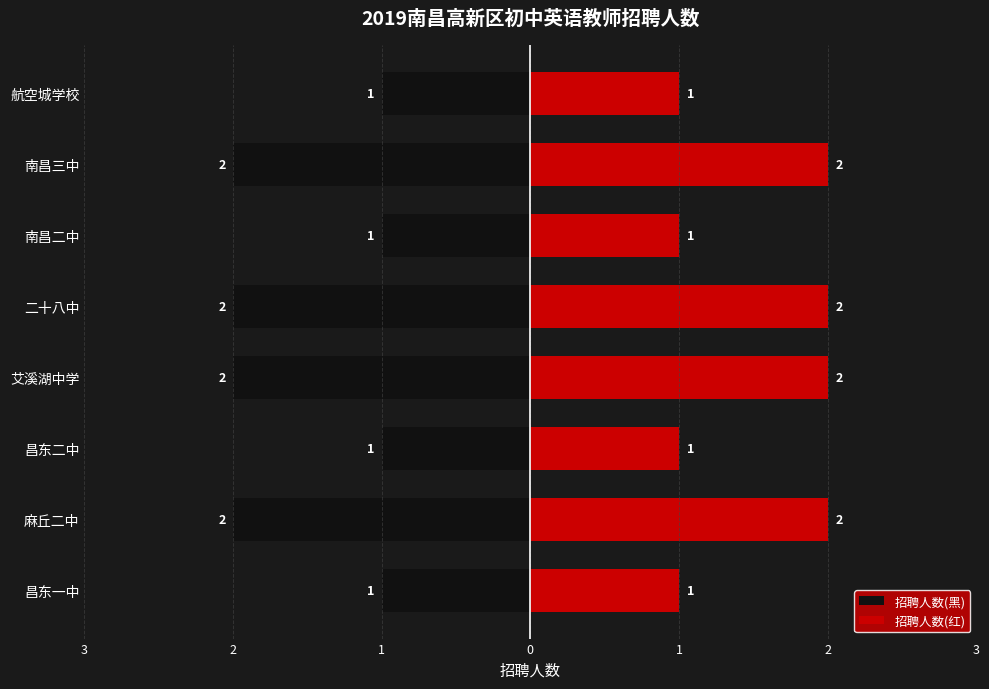

What is the difference between the maximum and minimum values in the 招聘人数(黑) series?

1